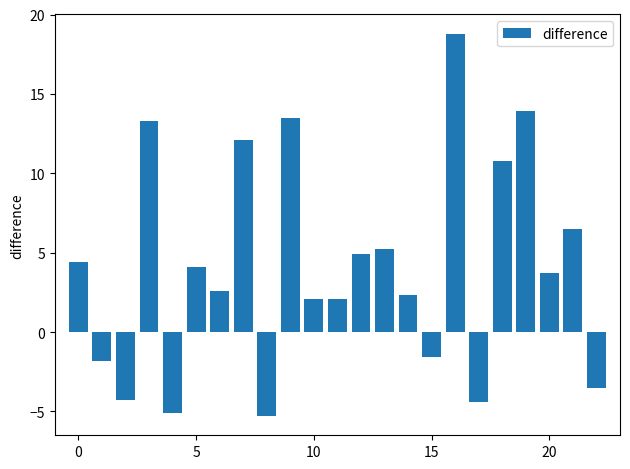

What is the smallest value displayed?

-5.3